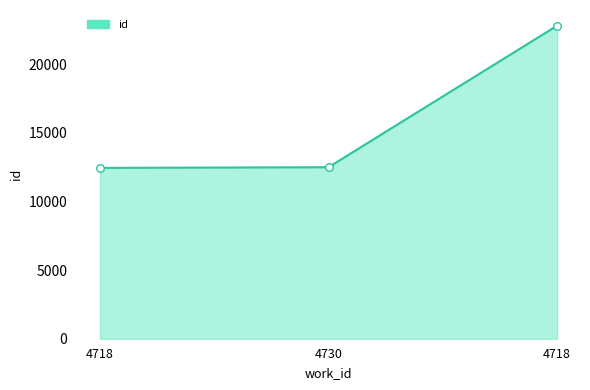

What is the ratio of the value at 4718 to the value at 4730?

1.0